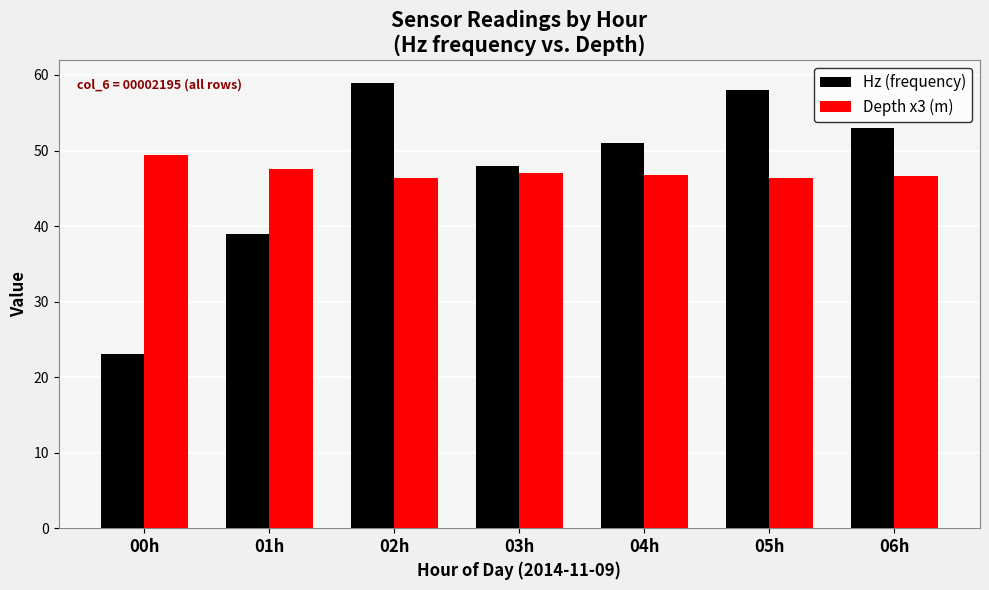

At 00h, list the series in order from smallest to largest.

Hz (frequency), Depth x3 (m)